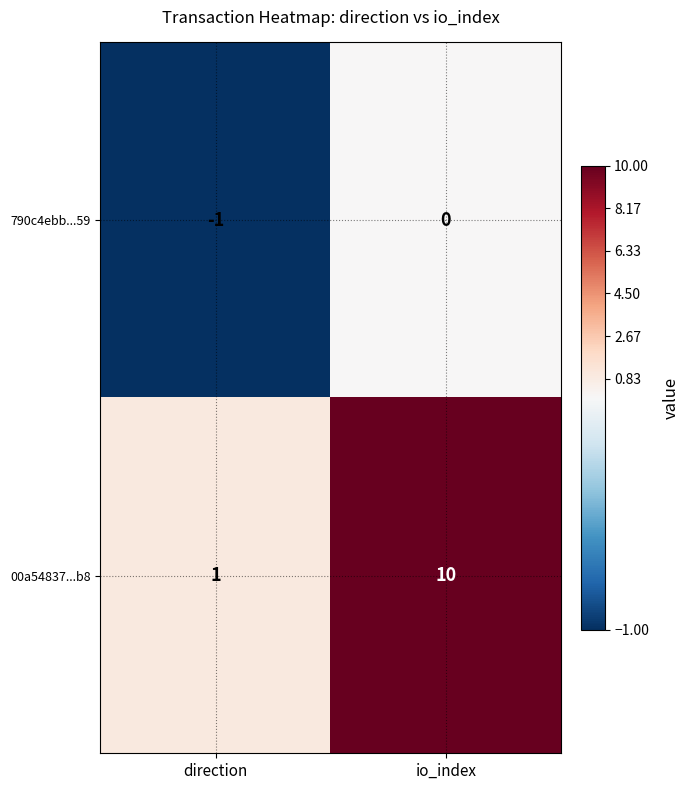

Reading left to right, extract all data points from this chart.

790c4ebb...59: direction=-1	io_index=0
00a54837...b8: direction=1	io_index=10